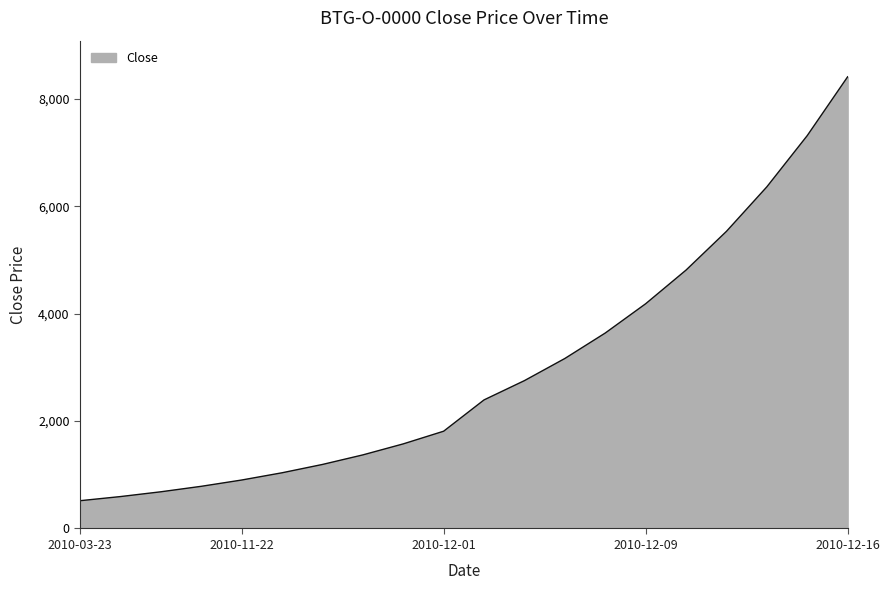

What is the difference between the maximum and minimum values?

7893